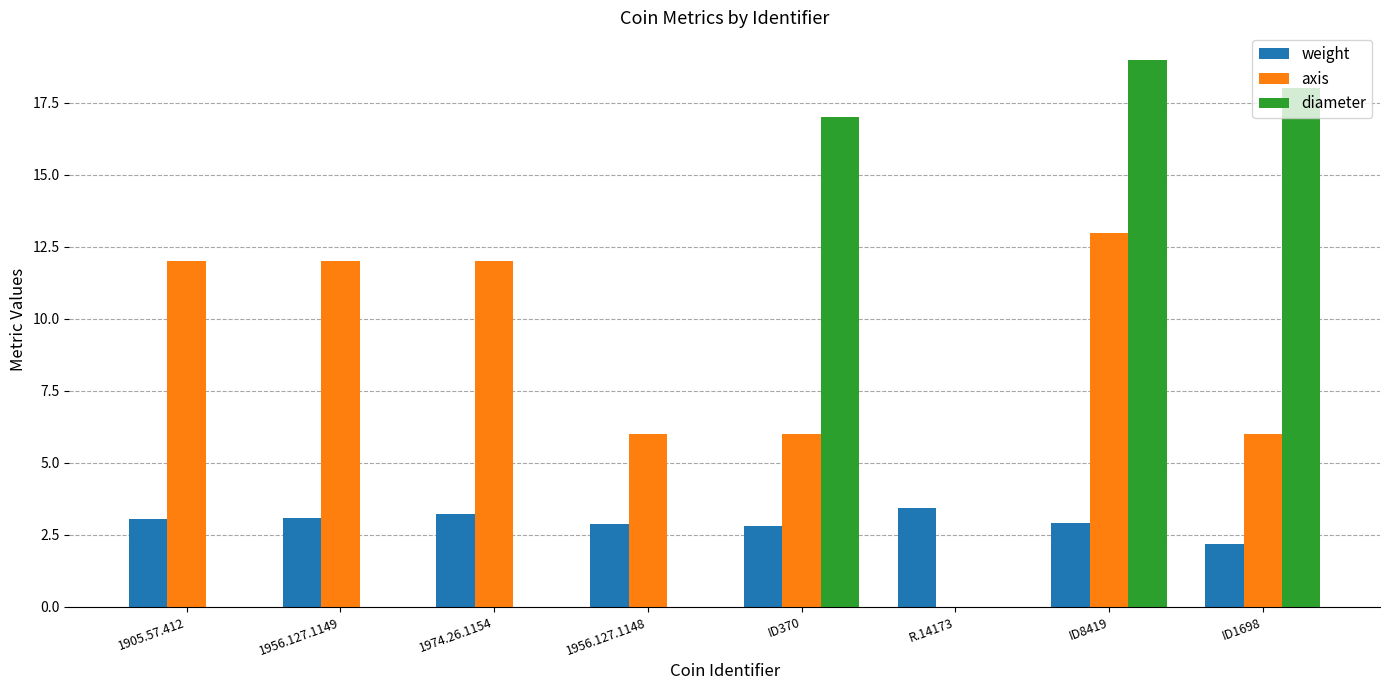

Is it true that weight equals 1.1 at 1956.127.1149?

False